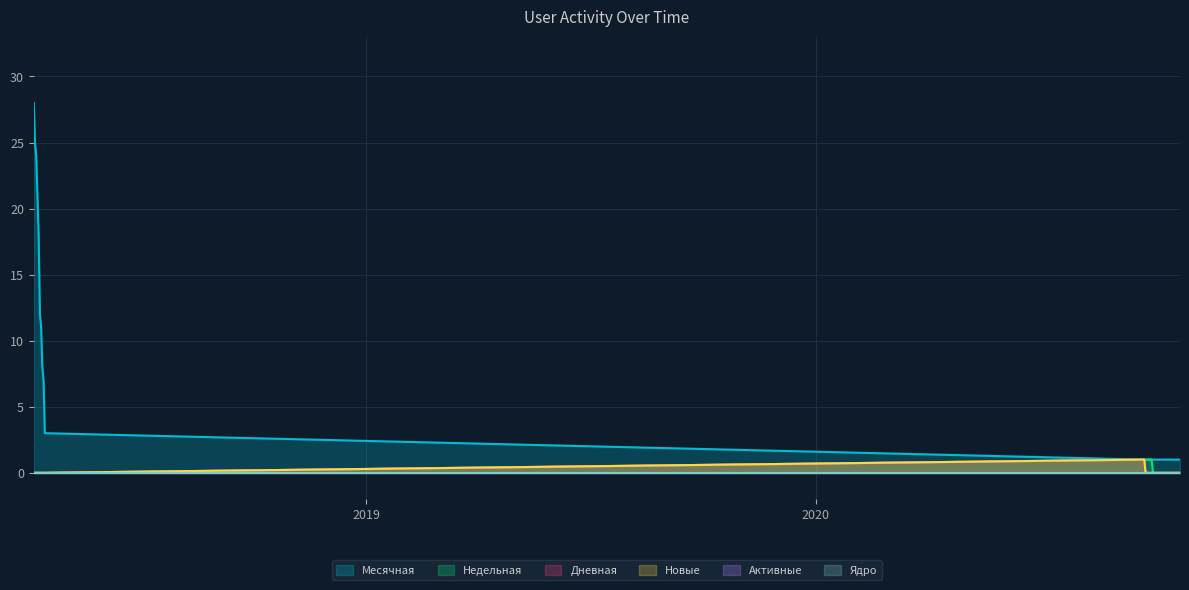

True or false: Дневная has more than 0 interior local peaks.

True